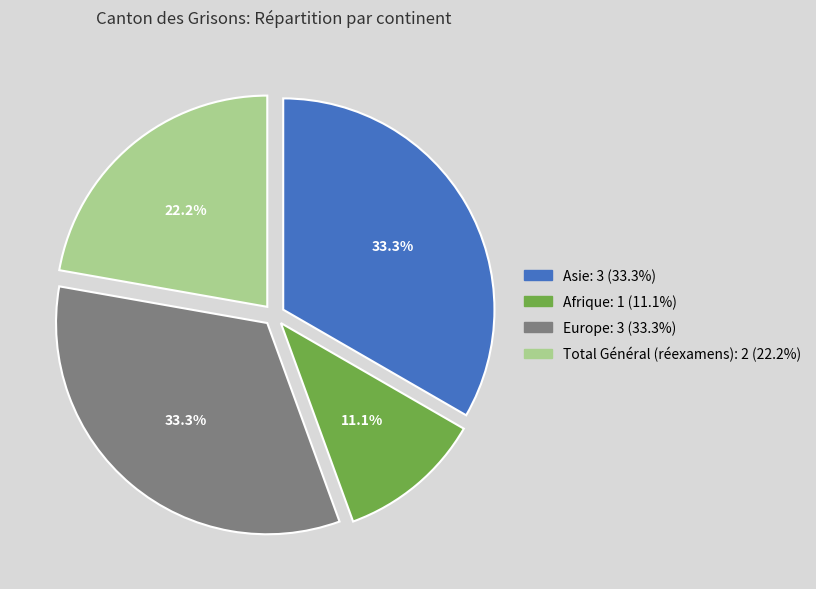

Is there any slice that represents more than half of the pie?

No